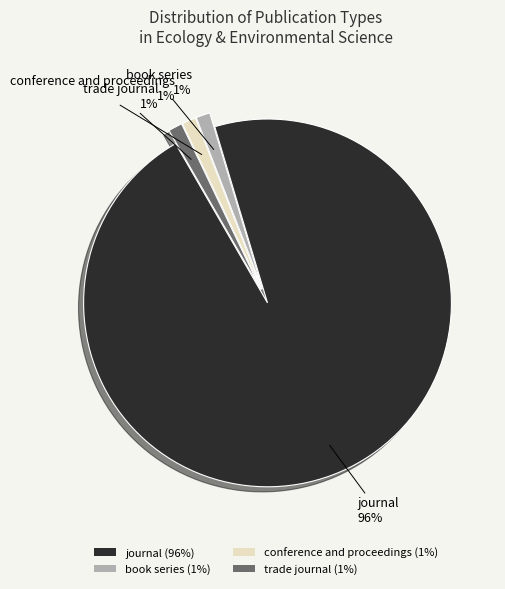

Approximately how many times larger is the value at trade journal (1%) compared to book series (1%)?

1.0